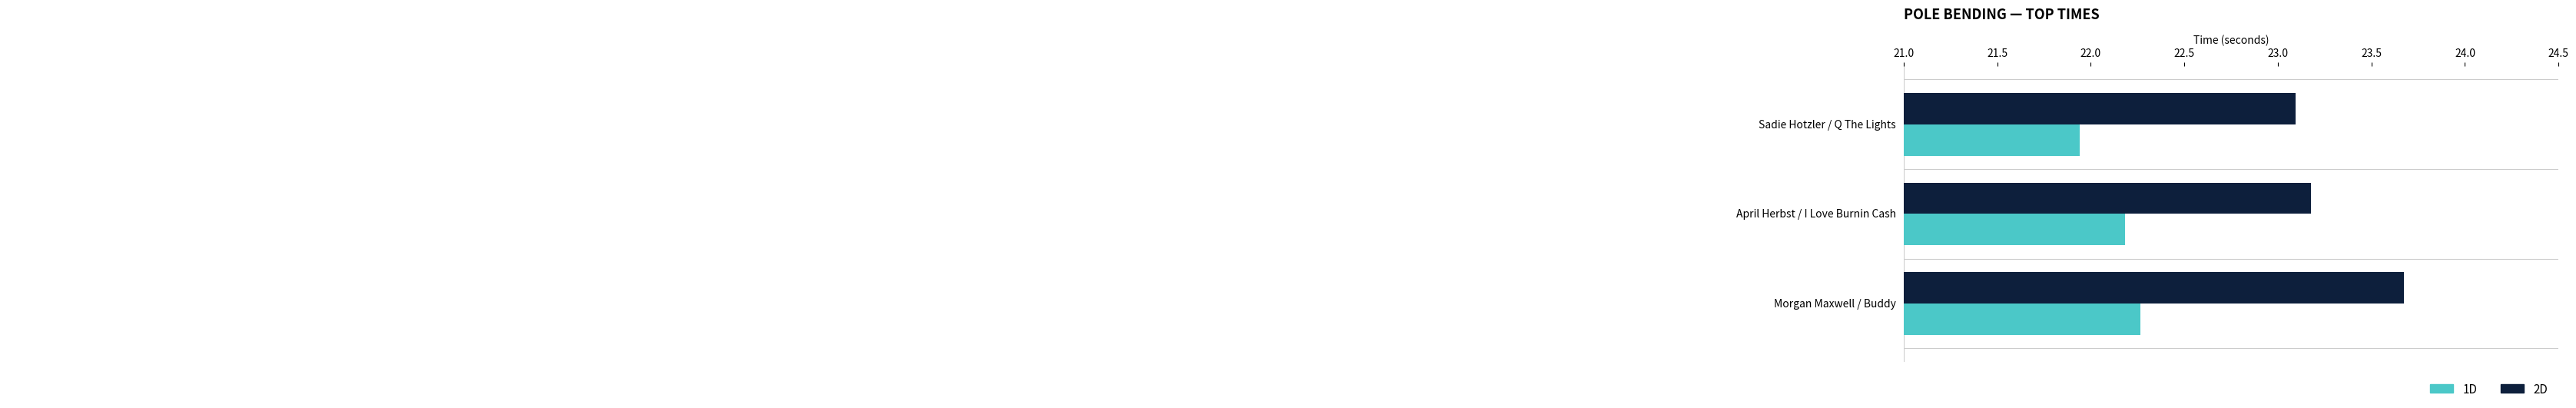

At which label is 2D closest to 23?

Sadie Hotzler / Q The Lights